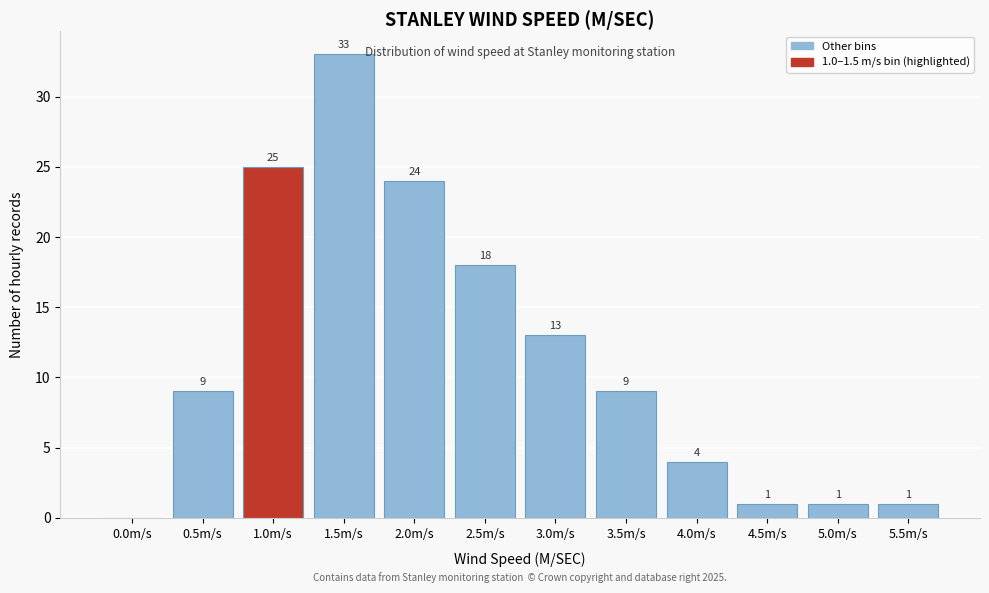

Reading right to left, what are all the values shown in this chart?

5.5m/s=1	5.0m/s=1	4.5m/s=1	4.0m/s=4	3.5m/s=9	3.0m/s=13	2.5m/s=18	2.0m/s=24	1.5m/s=33	1.0m/s=25	0.5m/s=9	0.0m/s=0